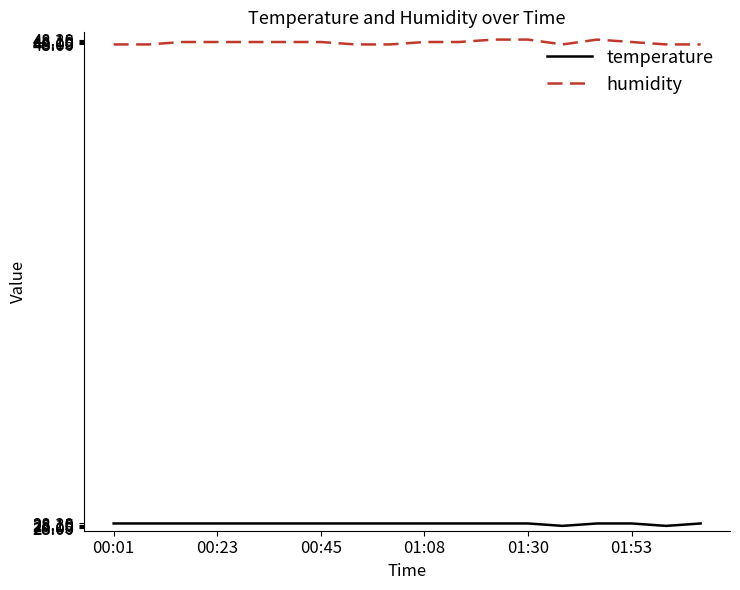

True or false: humidity and temperature cross at least once.

False